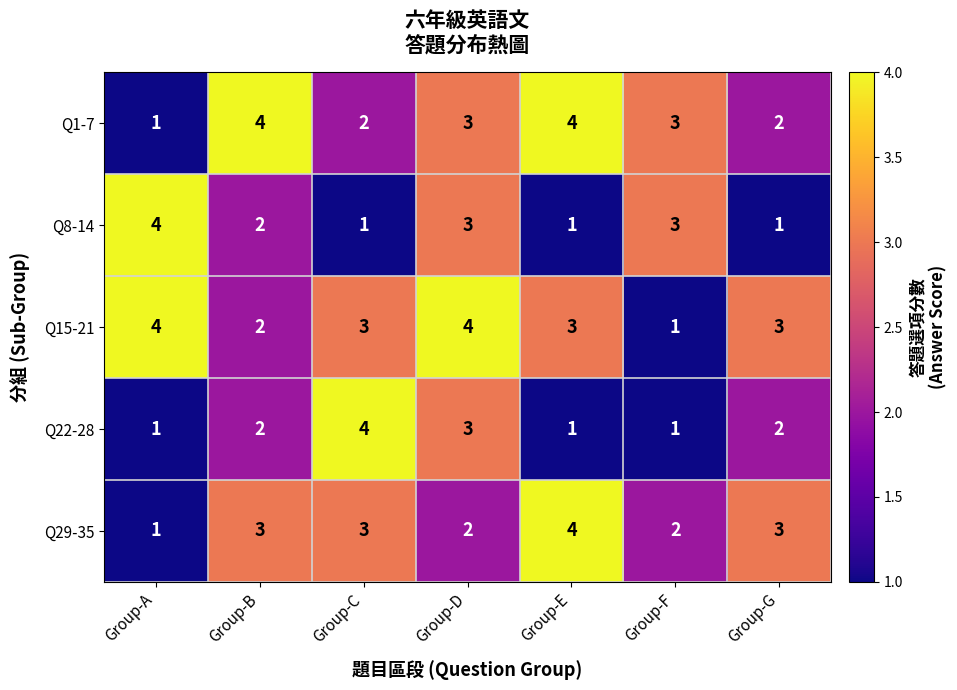

The value of Q1-7 at Group-G is 2. True or false?

True